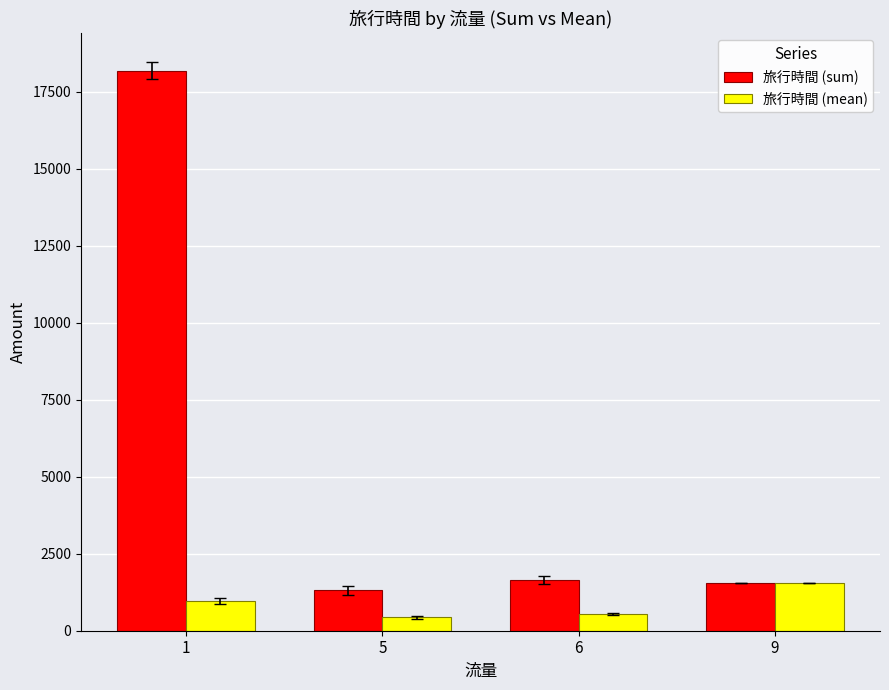

At which label does 旅行時間 (sum) first exceed 1636?

1